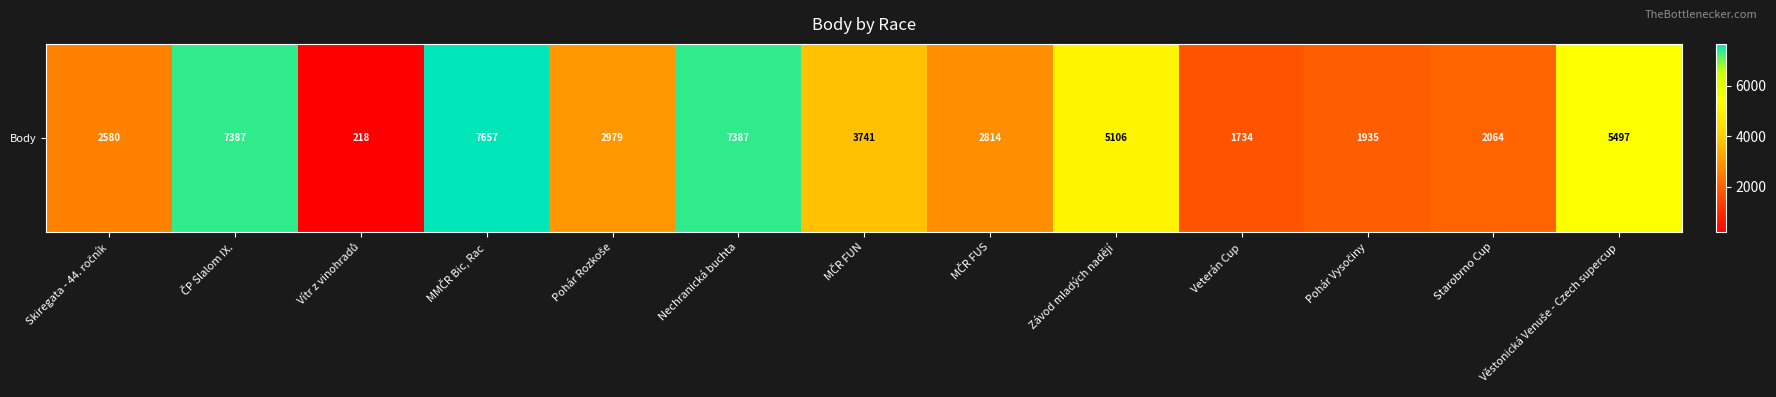

Reading right to left, extract all data points from this chart.

Věstonická Venuše - Czech supercup=5497	Starobrno Cup=2064	Pohár Vysočiny=1935	Veterán Cup=1734	Závod mladých nadějí=5106	MČR FUS=2814	MČR FUN=3741	Nechranická buchta=7387	Pohár Rozkoše=2979	MMČR Bic, Rac=7657	Vítr z vinohradů=218	ČP Slalom IX.=7387	Skiregata - 44. ročník=2580